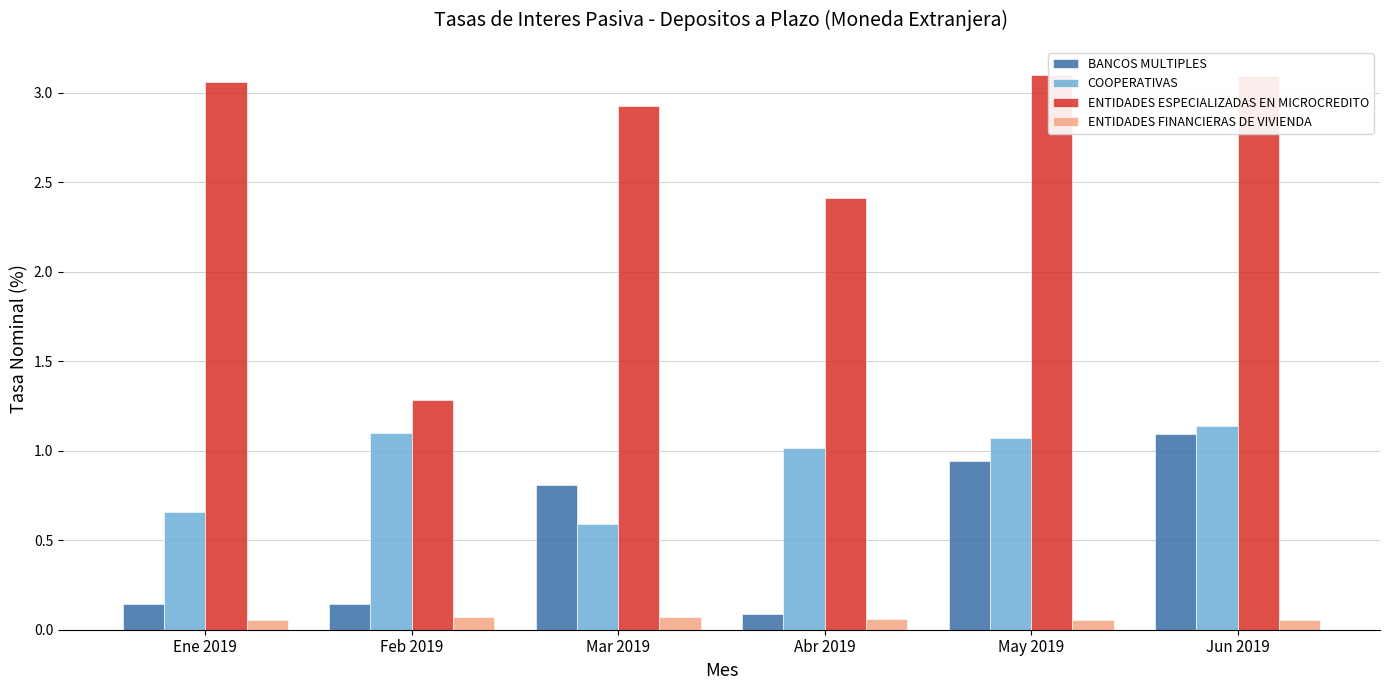

What is the difference between the maximum and second lowest values in the ENTIDADES ESPECIALIZADAS EN MICROCREDITO series?

0.7